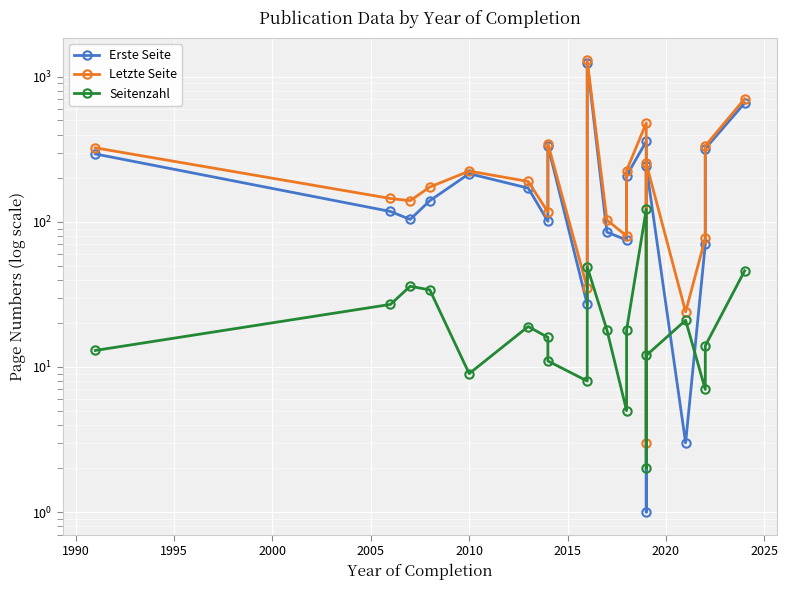

What is the minimum value for Seitenzahl?

2